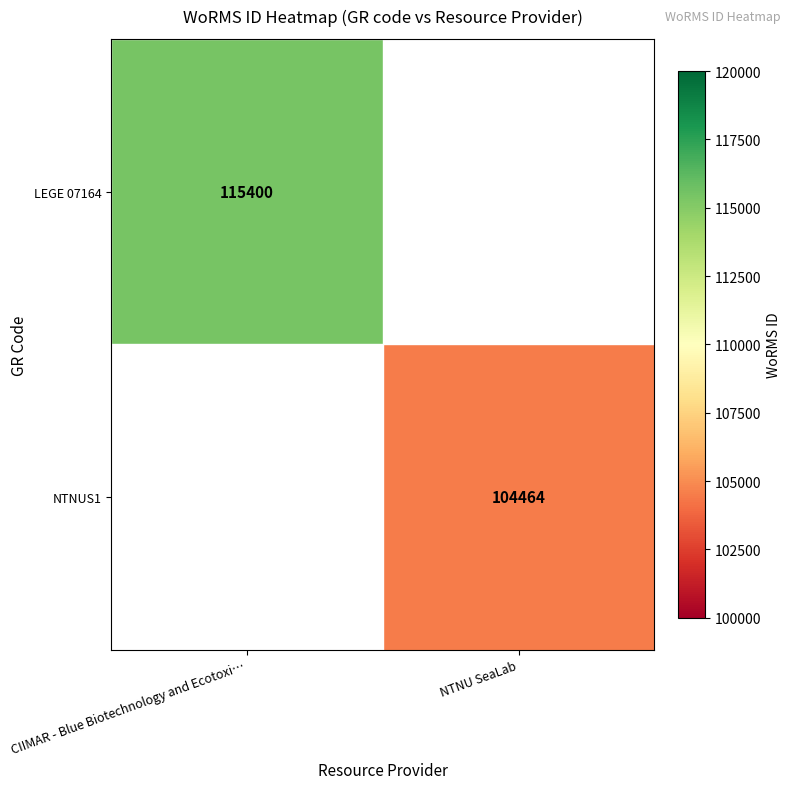

The NTNUS1 series shows 104464 at NTNU SeaLab. True or false?

True